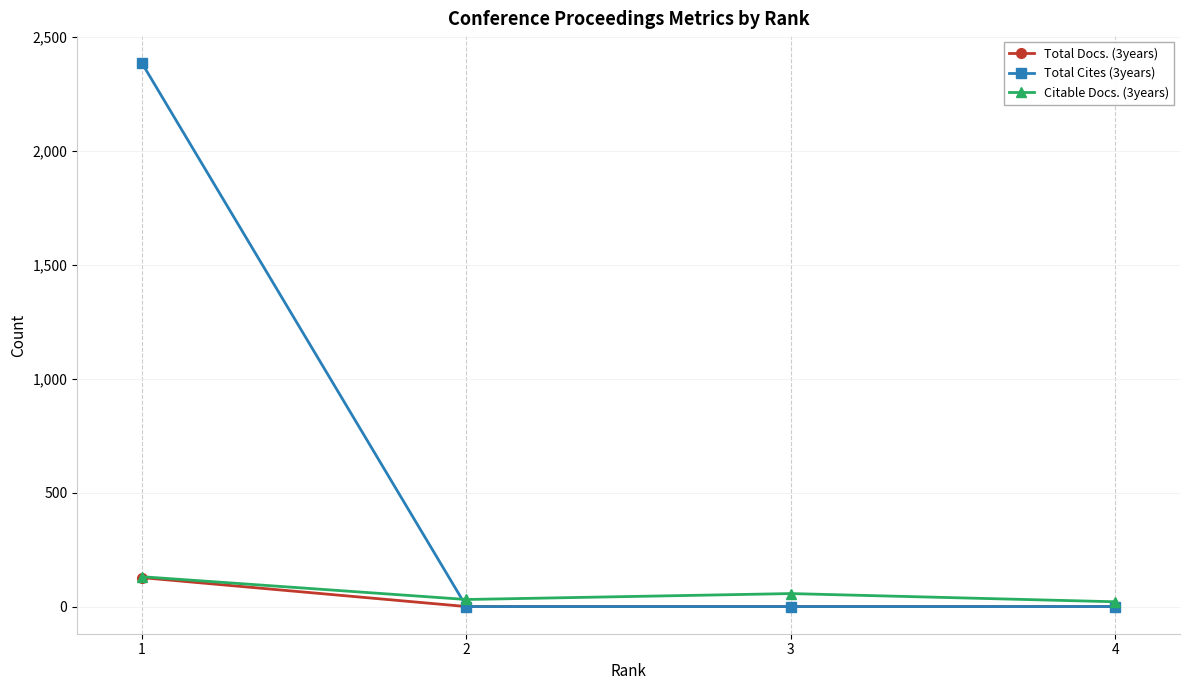

What are all the series names shown in the legend?

Total Docs. (3years), Total Cites (3years), Citable Docs. (3years)